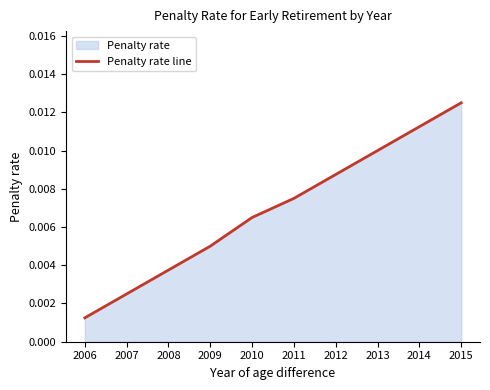

True or false: the data shows 0.0 at 2006.

False